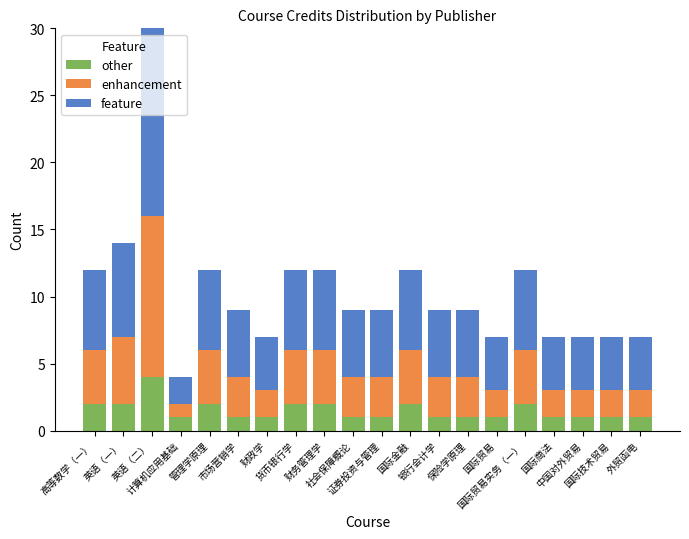

What is the difference between the maximum and second lowest values in the other series?

3